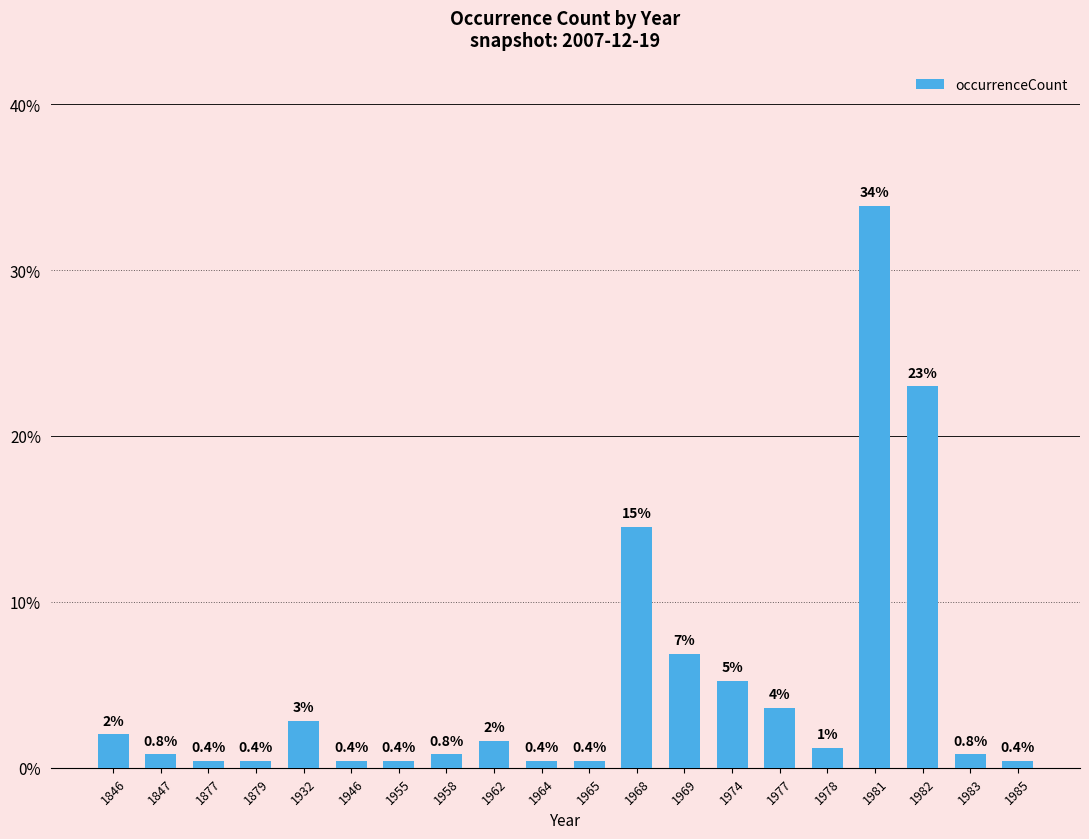

What is the value of the 4th bar from the left?

0.4